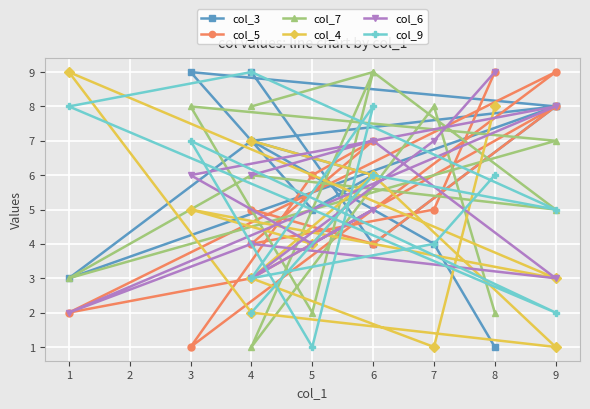

Which series ends up on top after the final intersection of col_5 and col_9?

col_5